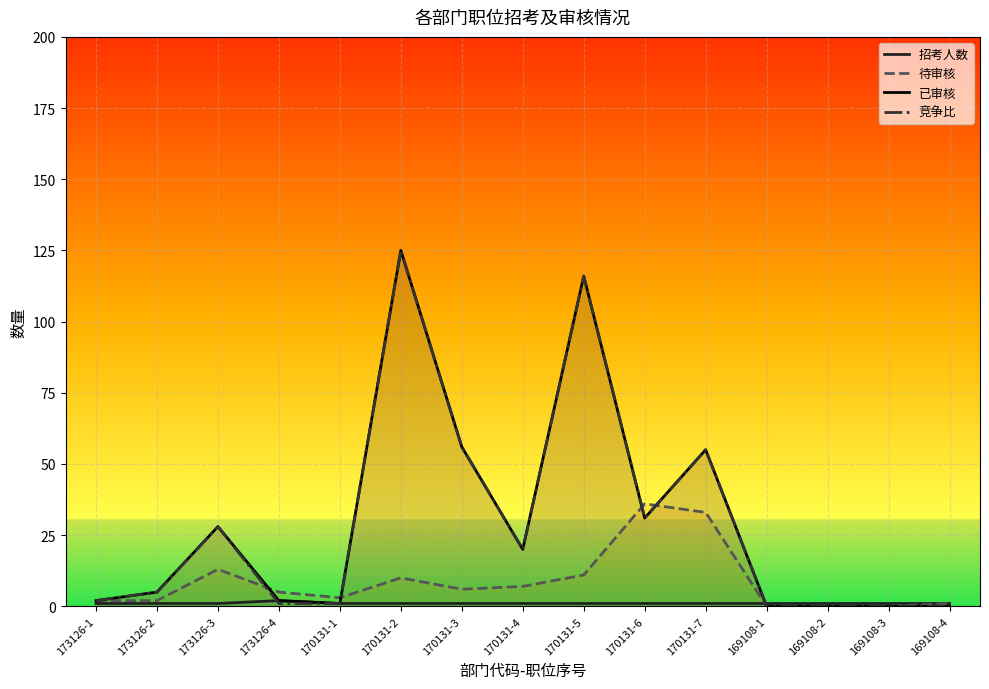

Rank the categories by 竞争比 value from highest to lowest.

170131-2, 170131-5, 170131-3, 170131-7, 170131-6, 173126-3, 170131-4, 173126-2, 173126-1, 173126-4, 170131-1, 169108-1, 169108-2, 169108-3, 169108-4